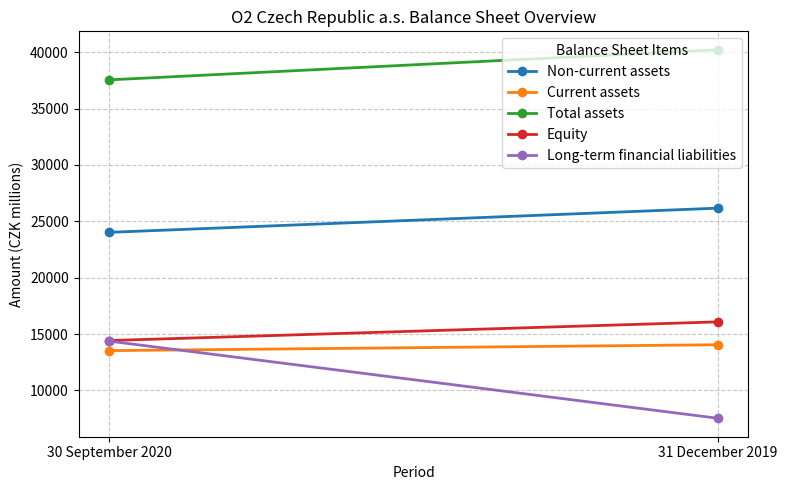

At how many categories does at least one series exceed 23307?

2